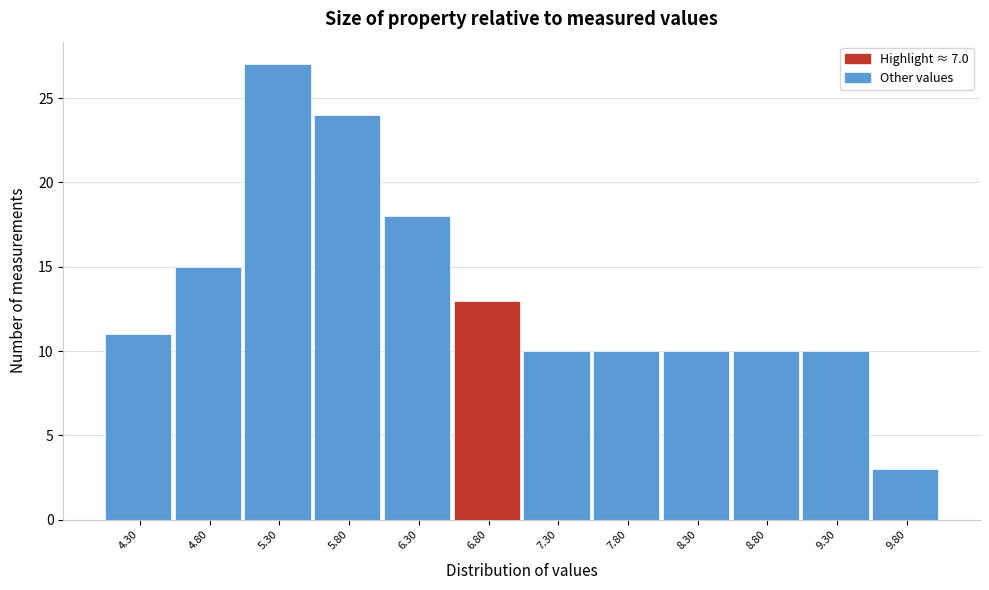

Reading right to left, list all the values displayed in this chart.

3	10	10	10	10	10	13	18	24	27	15	11